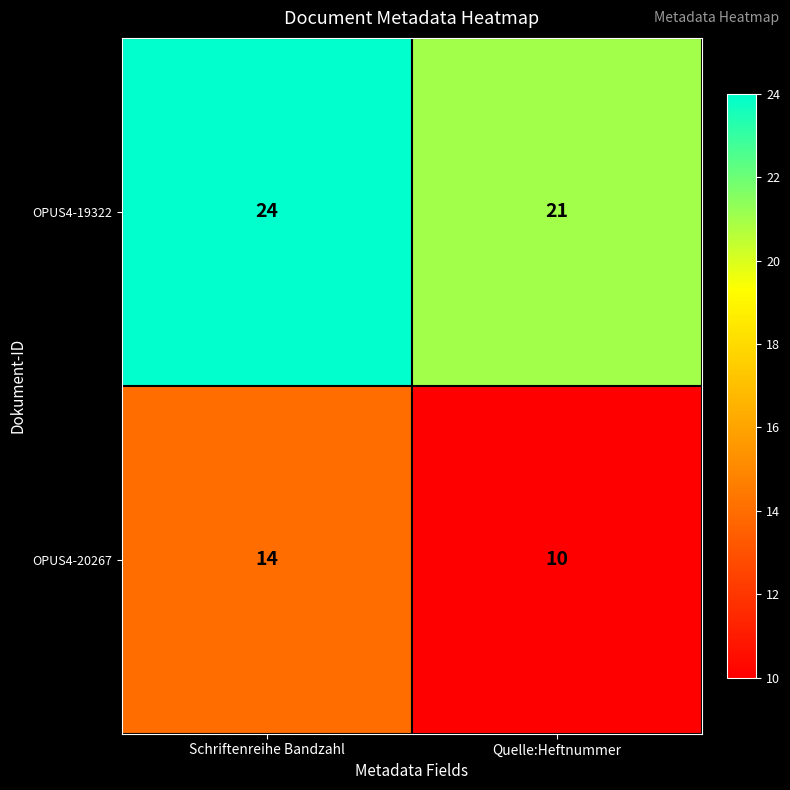

At which category is the sum across all series the highest?

Schriftenreihe Bandzahl